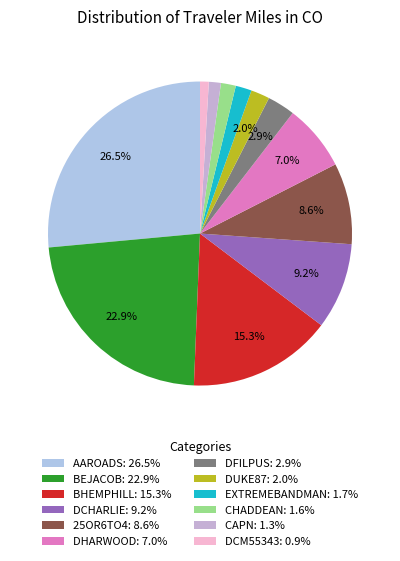

Is there a majority slice in this chart?

No